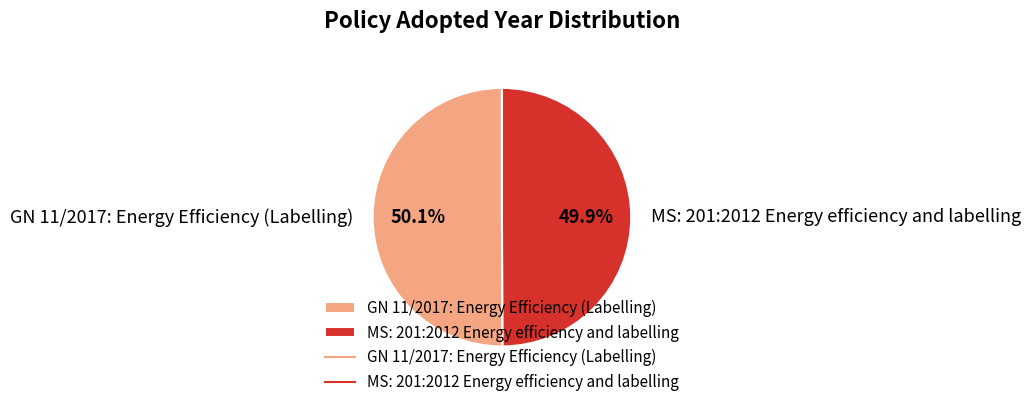

Combined, do GN 11/2017: Energy Efficiency (Labelling) and MS: 201:2012 Energy efficiency and labelling account for over 50%?

Yes